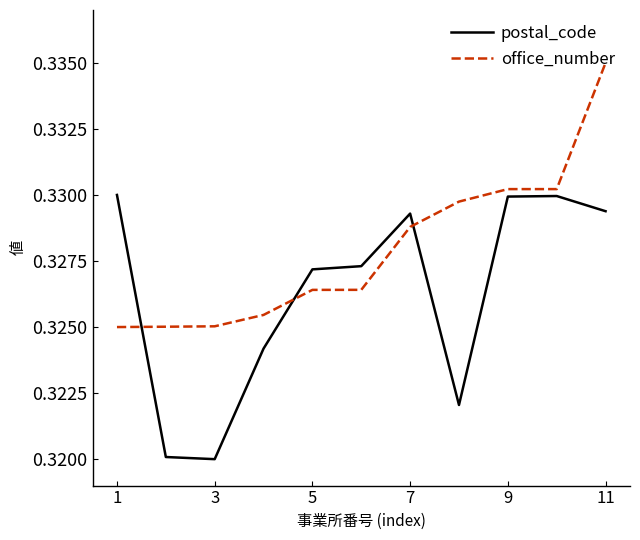

Rank the series by their average value, from highest to lowest.

office_number, postal_code